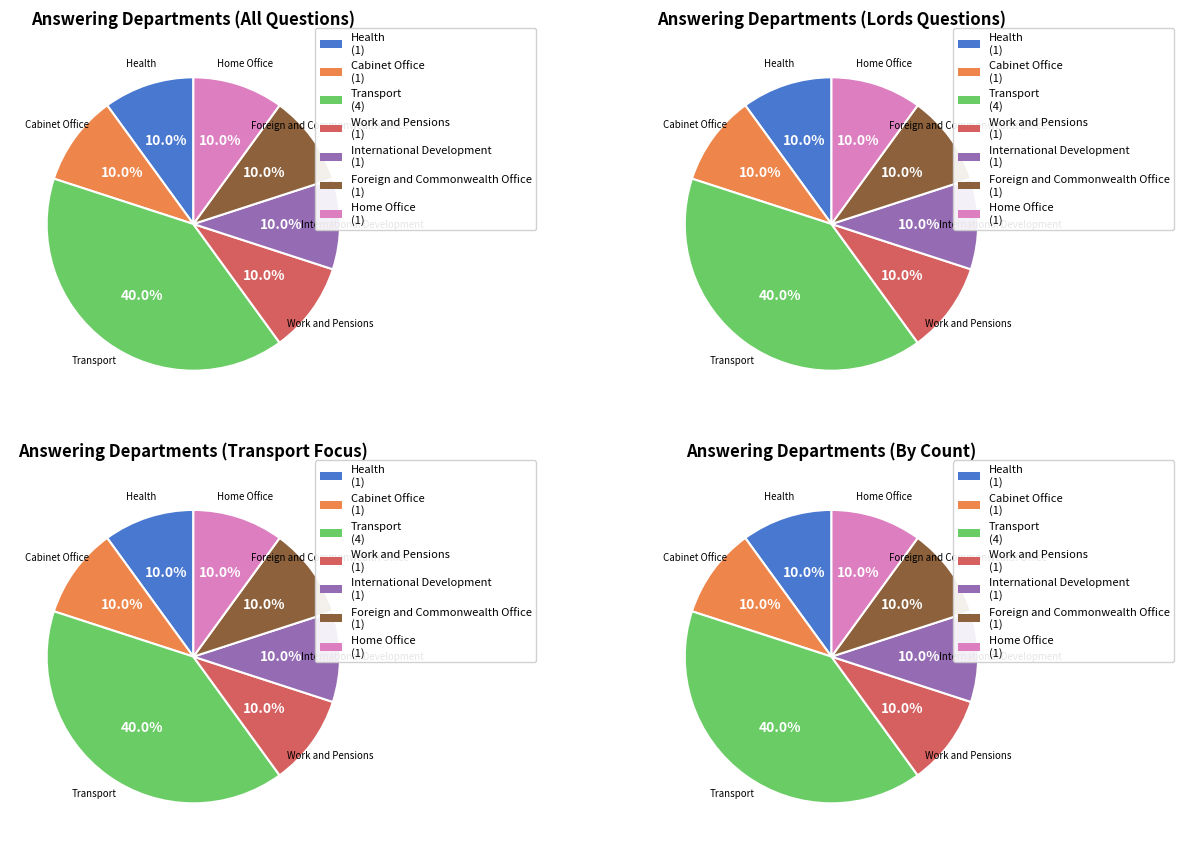

True or false: Home Office accounts for 10% of the total.

True